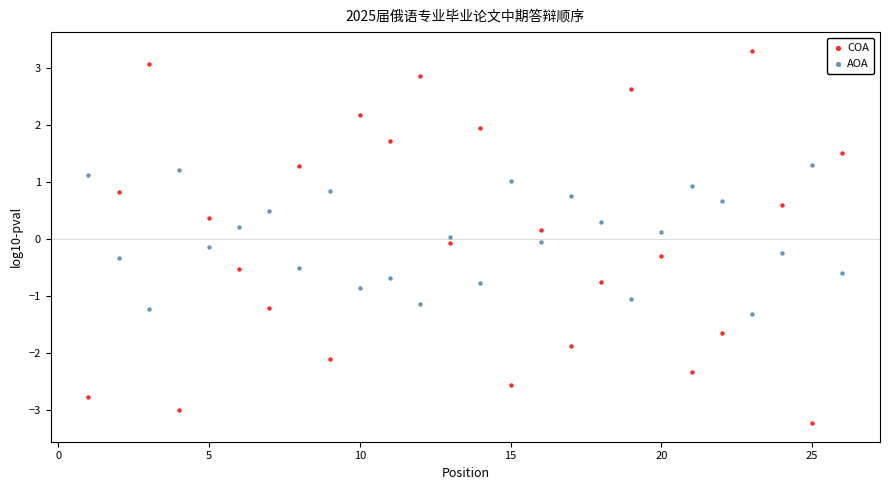

Across all data points, what is the range of Y values (max minus min)?

6.5